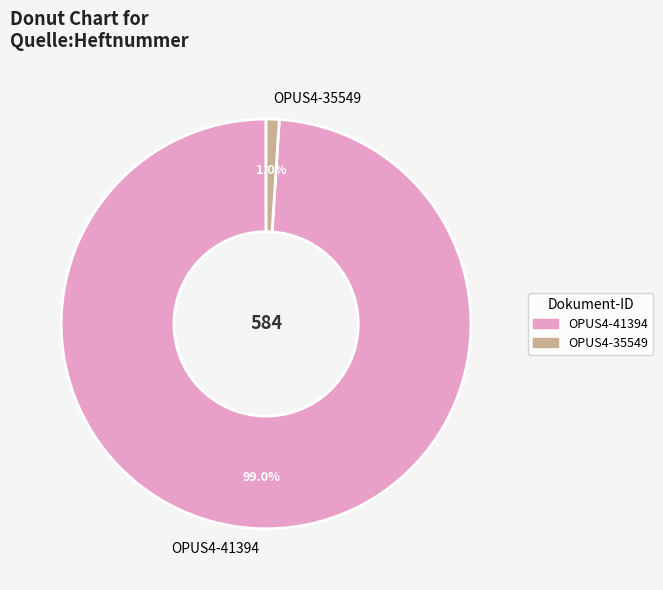

To the nearest percent, what is the difference between the OPUS4-35549 and OPUS4-41394 slice percentages?

98%